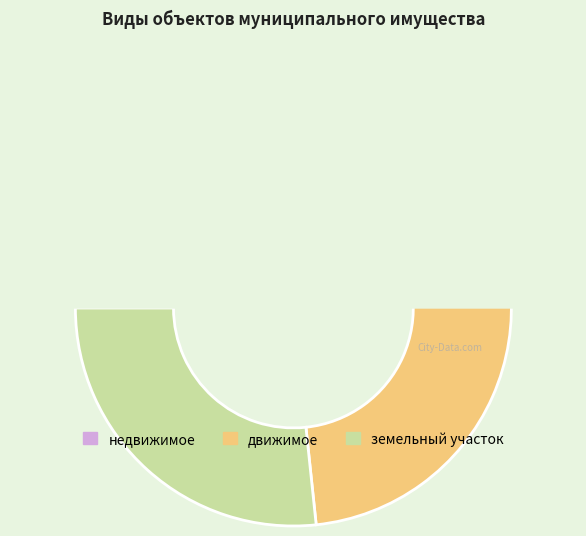

Does any single category account for the majority?

No